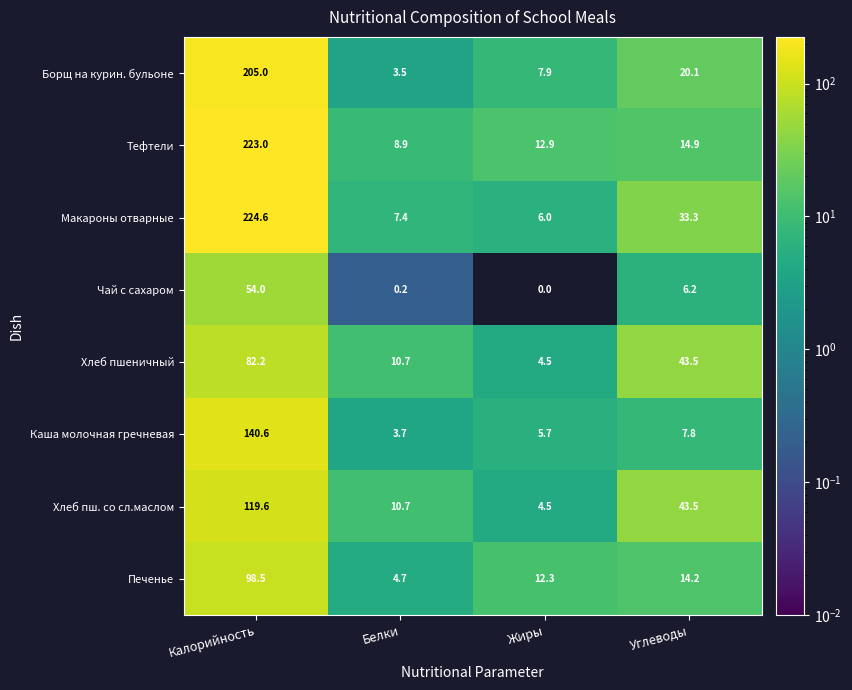

What is the difference between the Макароны отварные values at Жиры and Белки?

1.4